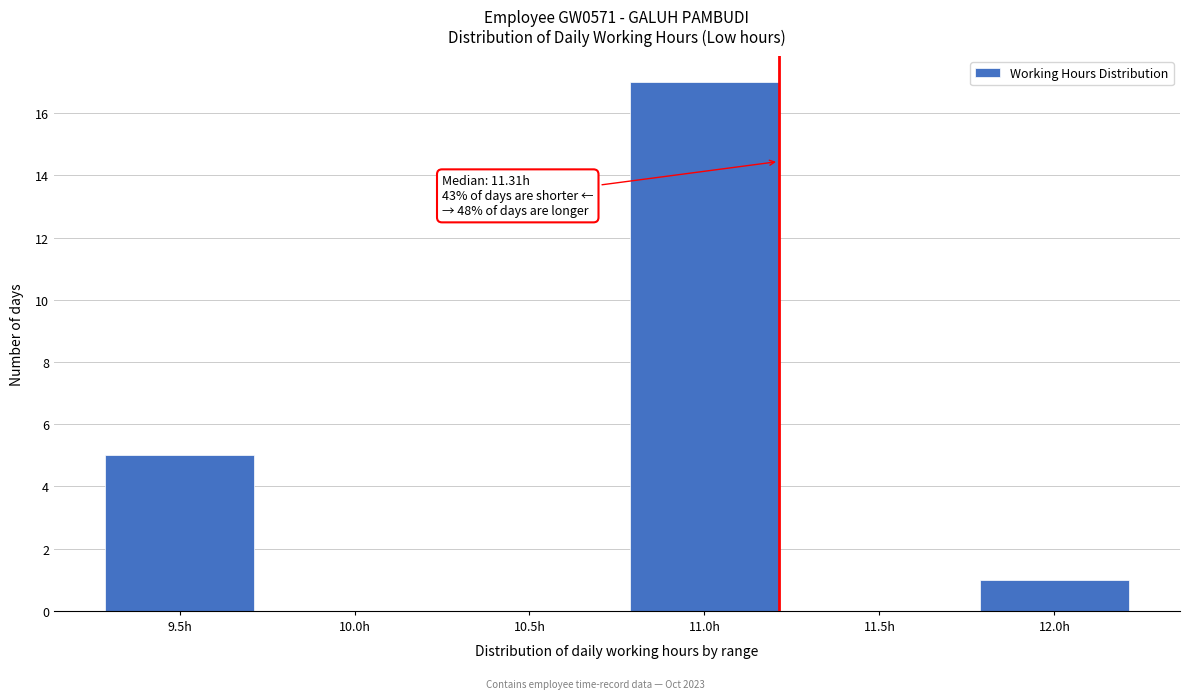

Reading right to left, transcribe all the data shown in this chart.

12.0h=1	11.5h=0	11.0h=17	10.5h=0	10.0h=0	9.5h=5